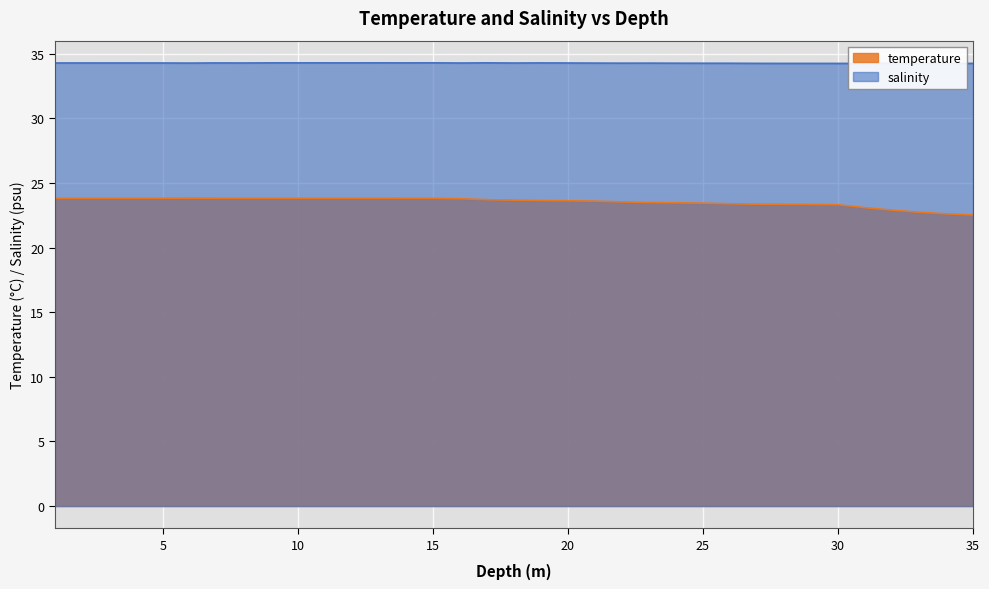

How many lines are shown in the chart?

2